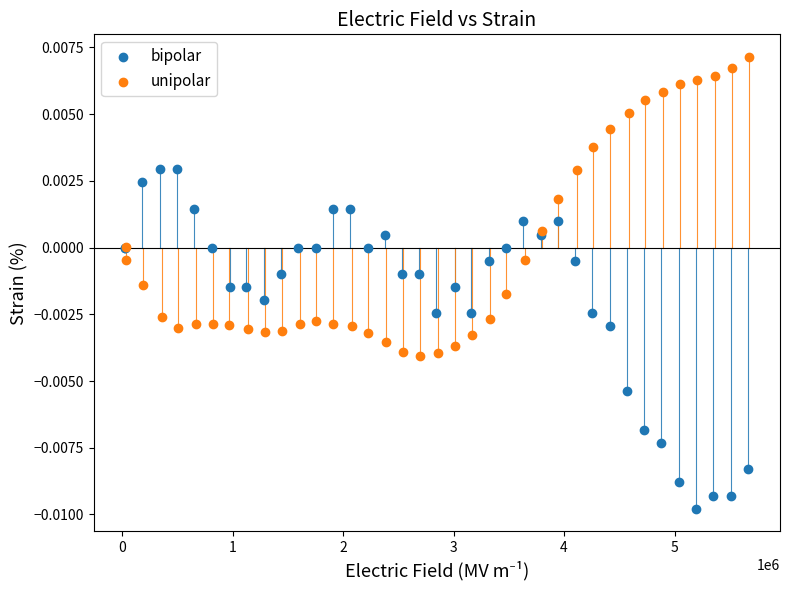

Which series has the widest spread of Y values?

bipolar